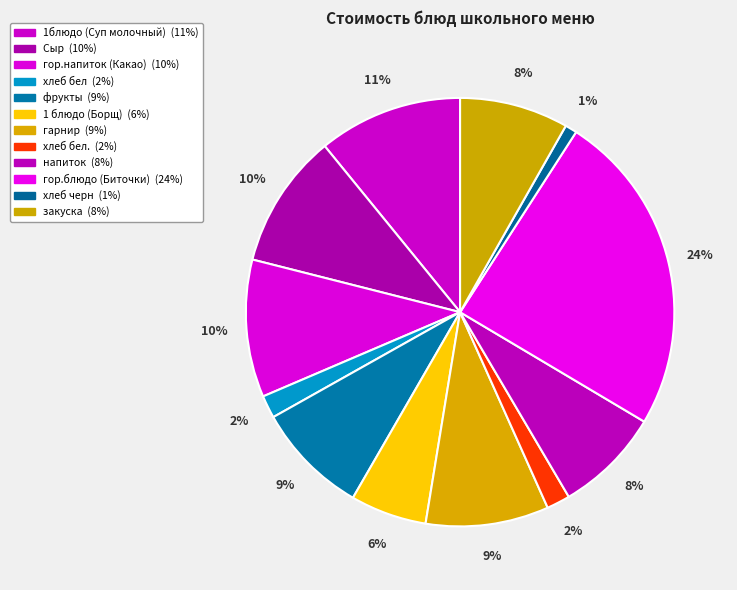

How many segments does this pie chart have?

12